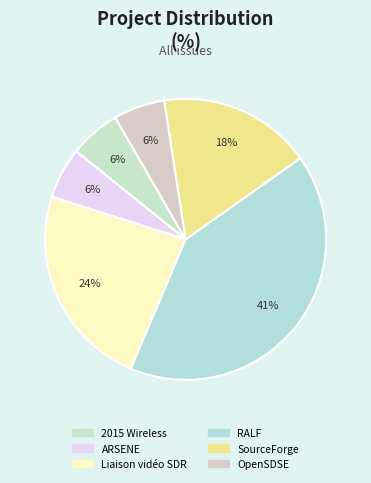

To the nearest percent, what is the average slice percentage?

17%